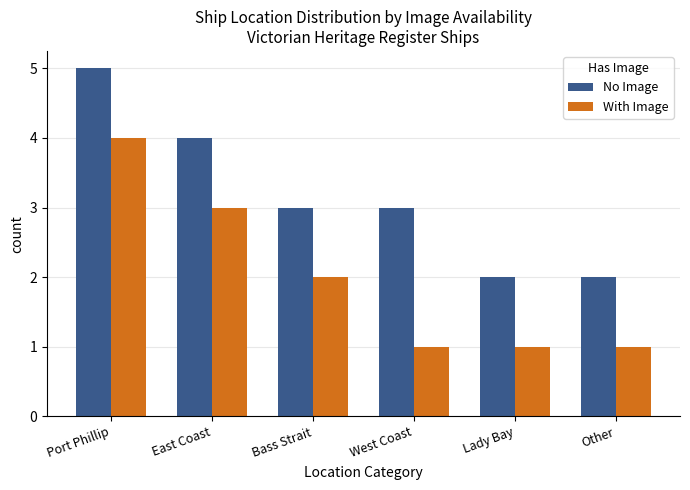

How many bars are there in total?

12